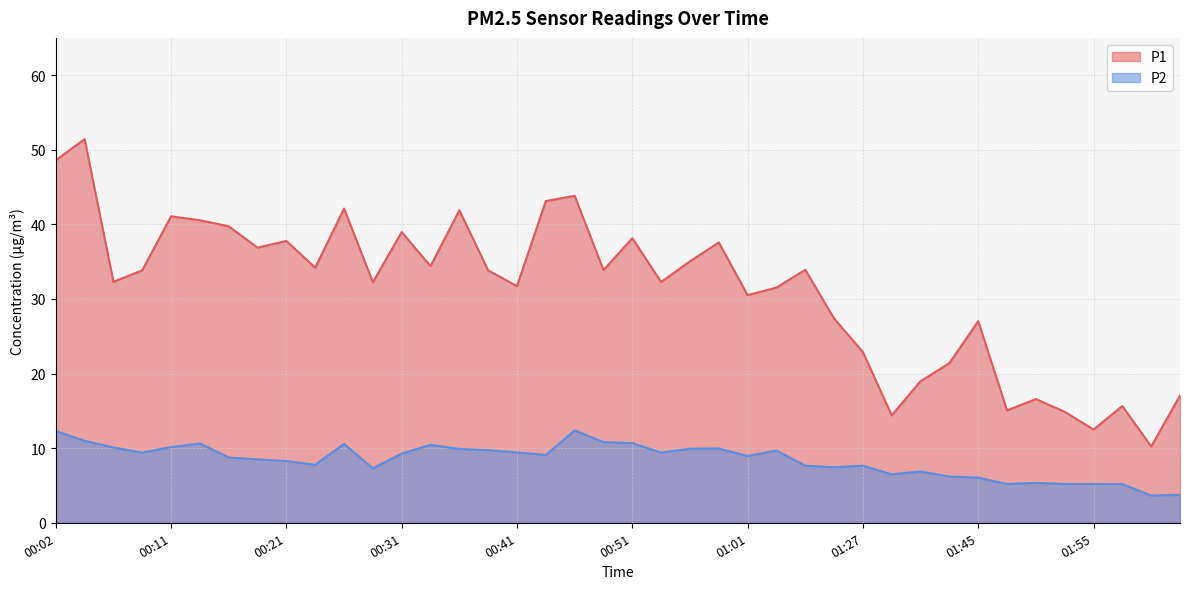

True or false: P1 and P2 cross at least once.

False